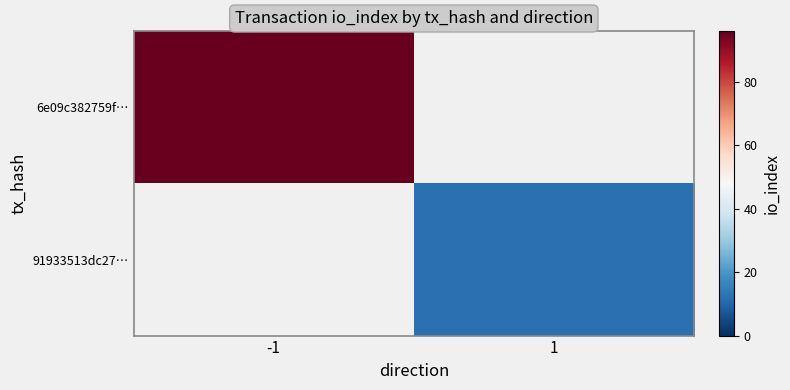

At which category is the sum across all series the highest?

-1